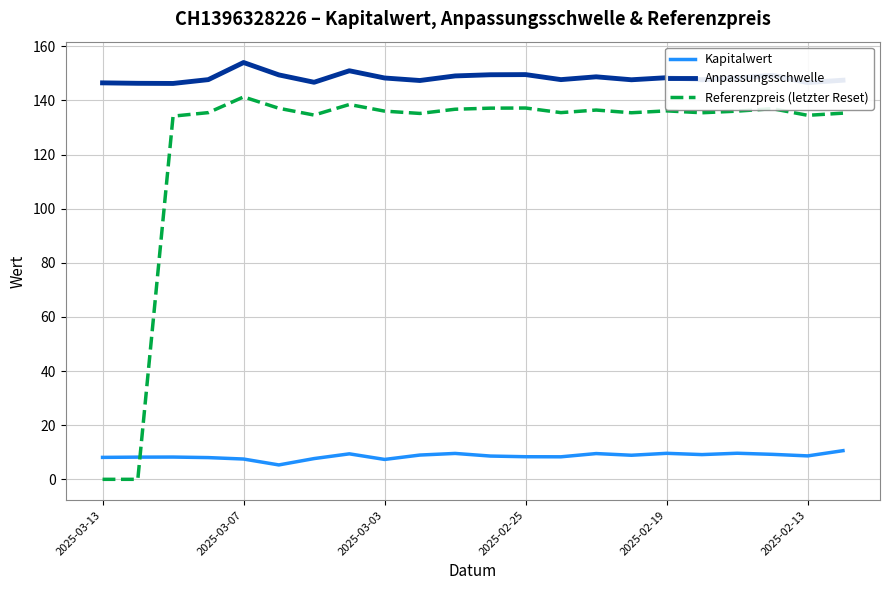

How many series are shown in this chart?

3